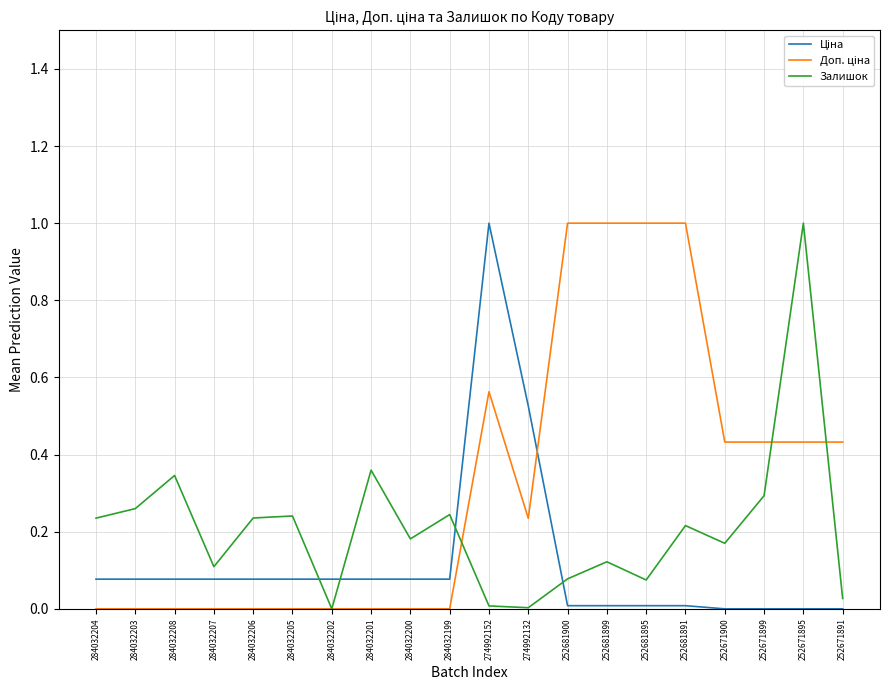

At how many categories does at least one series exceed 0?

20